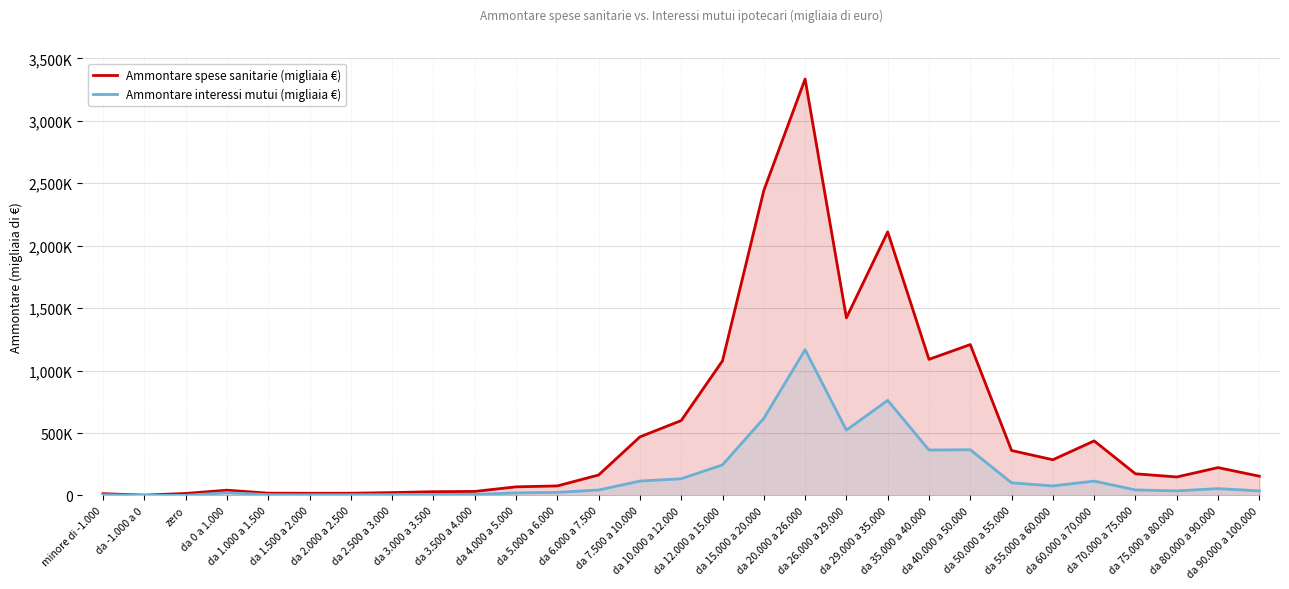

What is the highest value of the Ammontare interessi mutui (migliaia €) series?

1167019